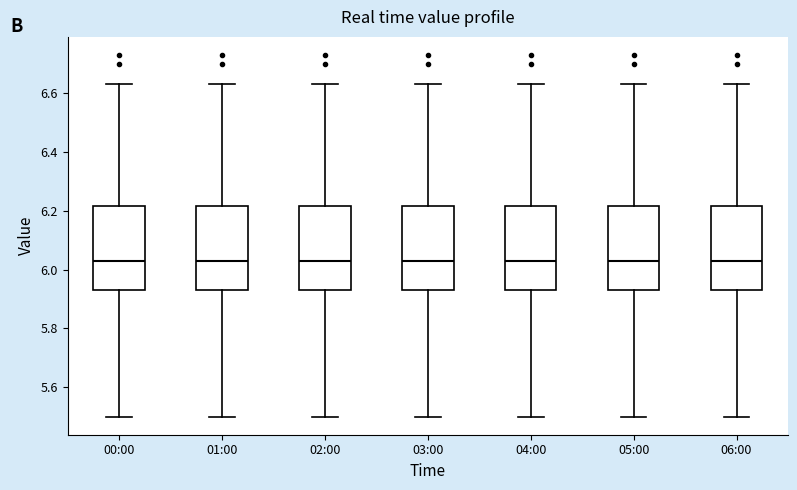

Where does the median line of the box for 06:00 sit on the y-axis? The values are not printed on the chart, so give them approximately, as read against the axis.

6.04